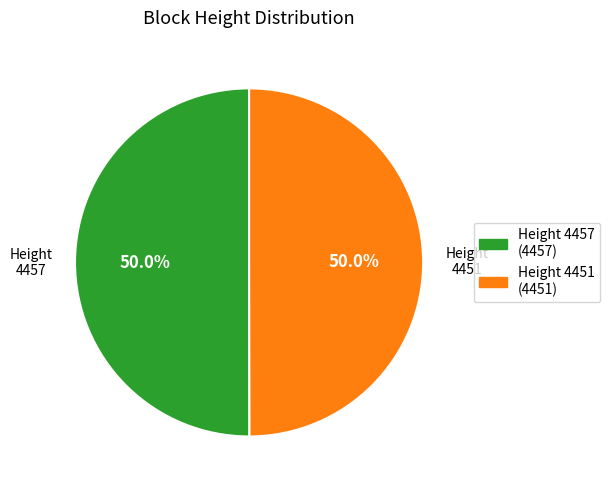

What is the total percentage of Height 4457 (4457) and Height 4451 (4451)?

100.0%